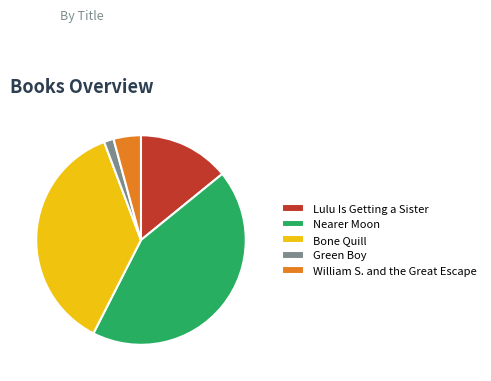

What is the largest slice in the pie chart?

Nearer Moon